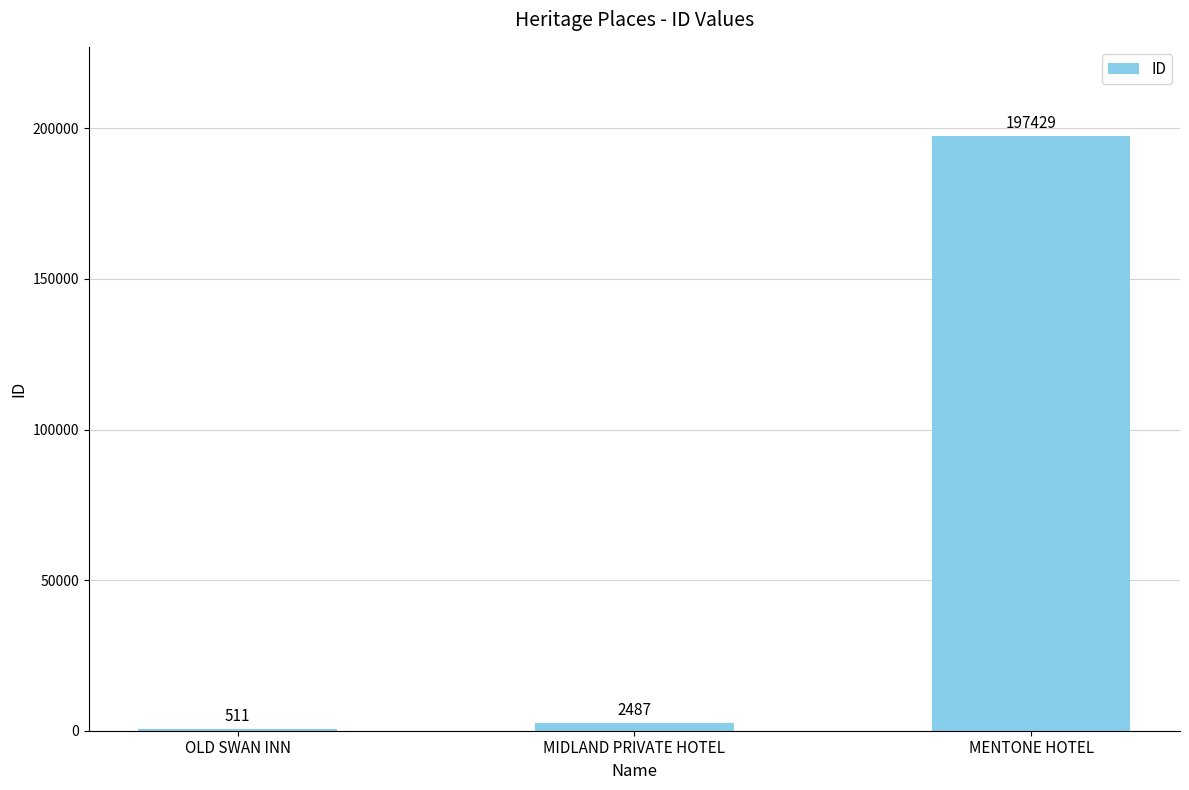

What is the approximate value at MENTONE HOTEL?

197429